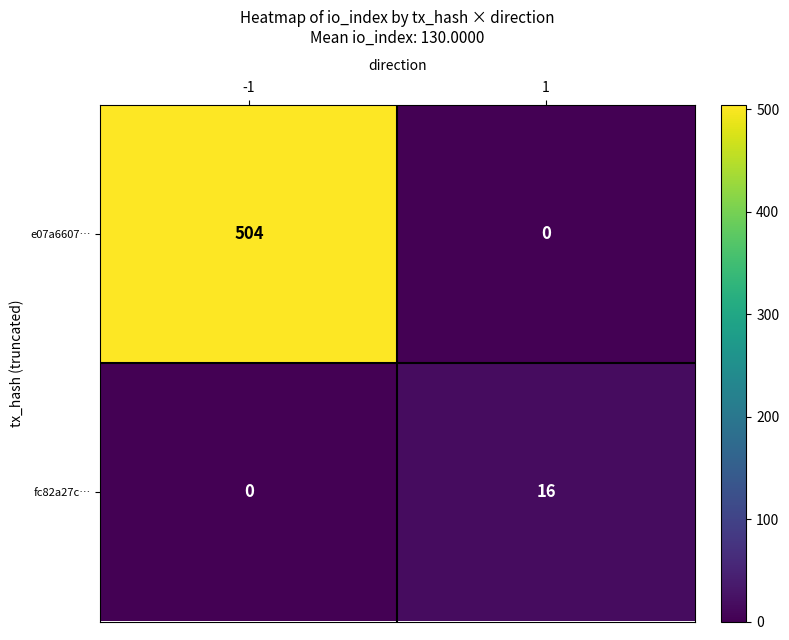

What is the difference between the e07a6607… values at 1 and -1?

504